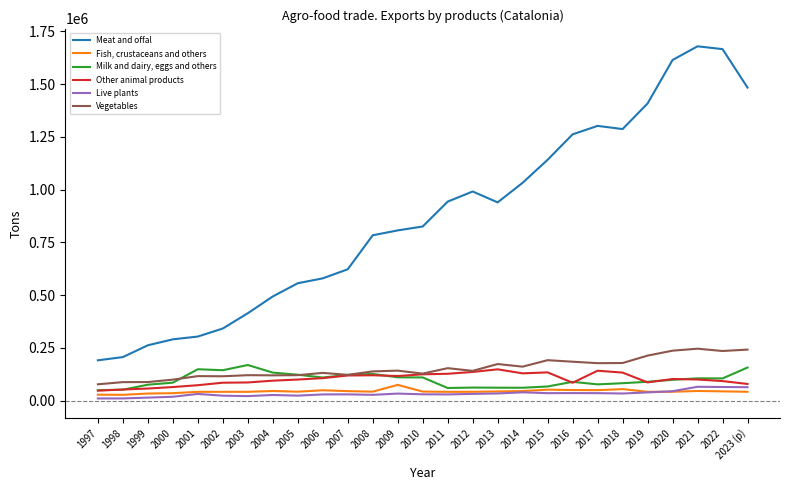

Which series has the largest range (max minus min)?

Meat and offal